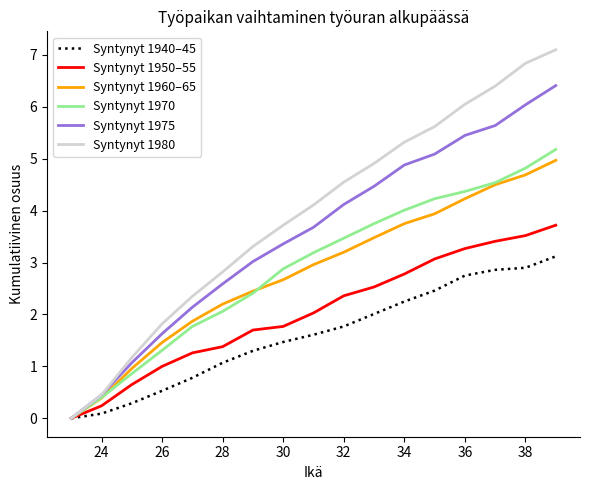

What is the greatest value displayed?

7.1